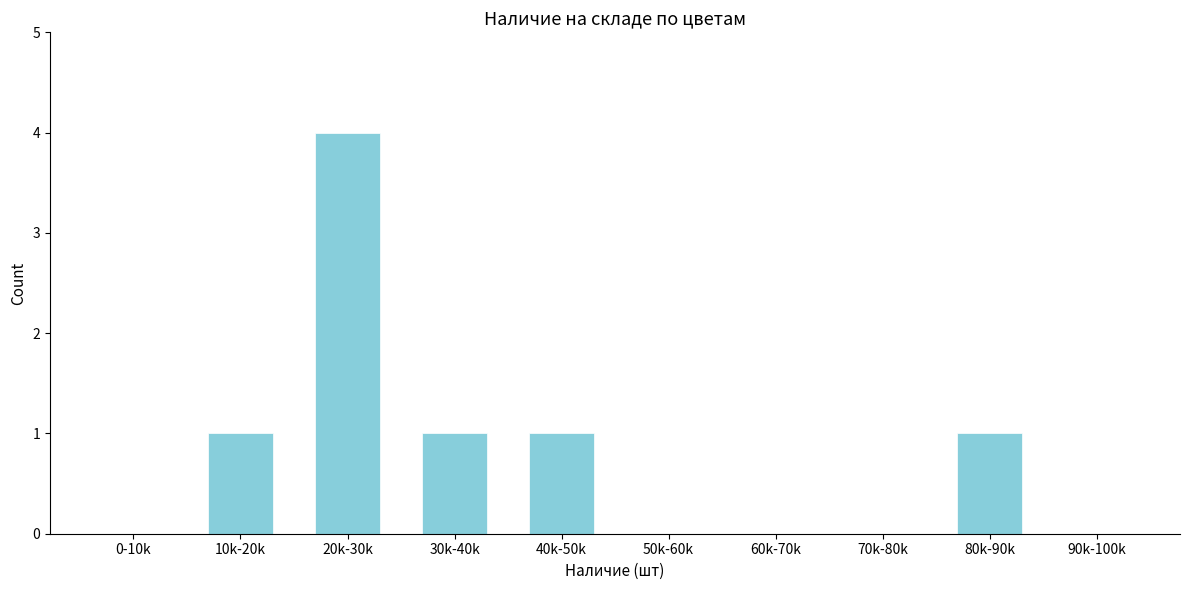

Reading left to right, what are all the values shown in this chart?

0-10k=0	10k-20k=1	20k-30k=4	30k-40k=1	40k-50k=1	50k-60k=0	60k-70k=0	70k-80k=0	80k-90k=1	90k-100k=0